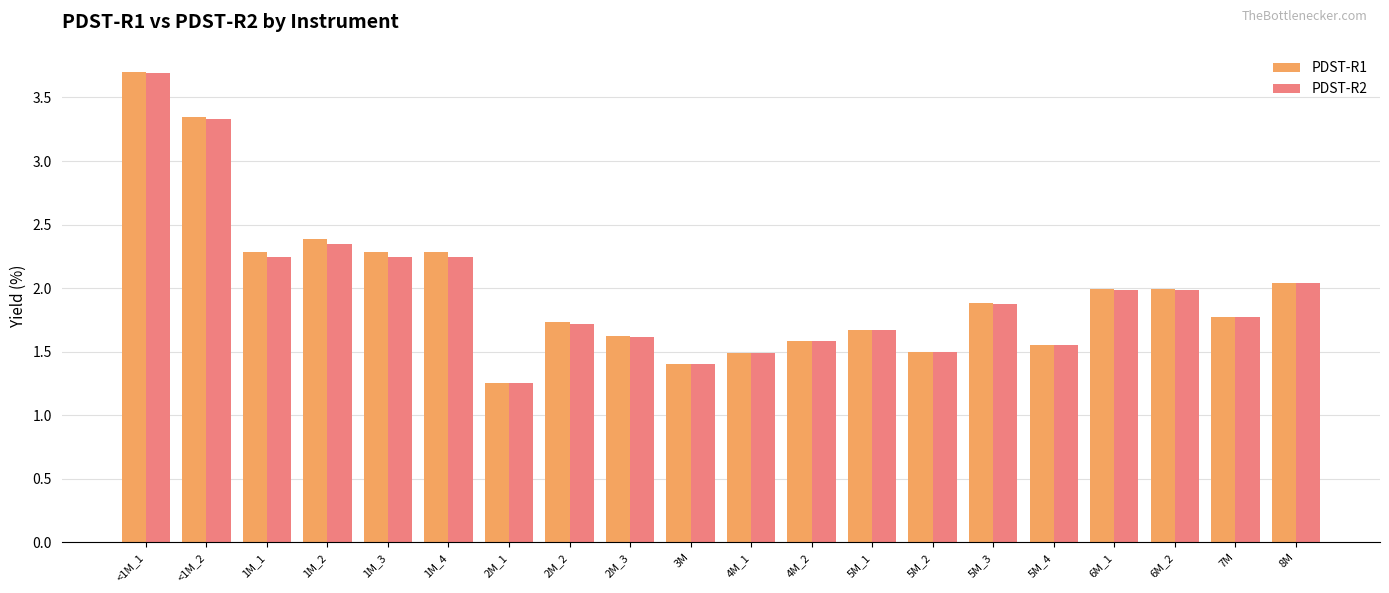

What is the difference between the maximum and minimum values in the PDST-R2 series?

2.4